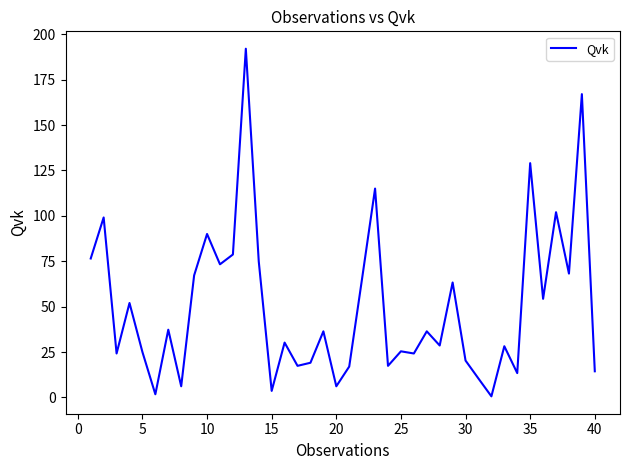

What is the difference between the maximum and minimum values?

191.4